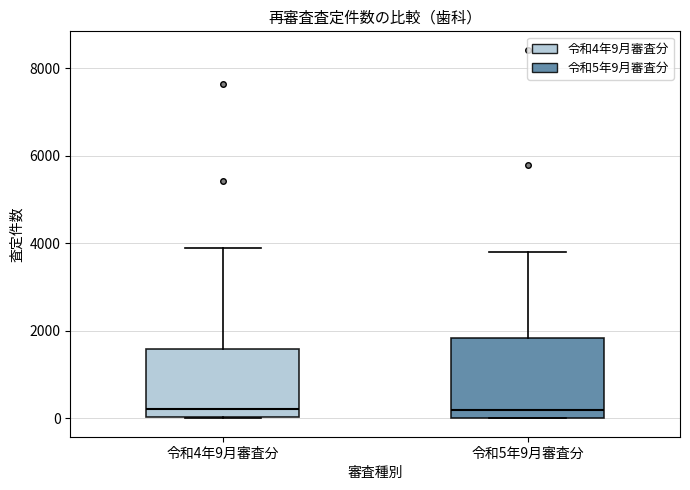

Where does the upper whisker of the box for 令和4年9月審査分 end on the y-axis? The values are not printed on the chart, so give them approximately, as read against the axis.

3800